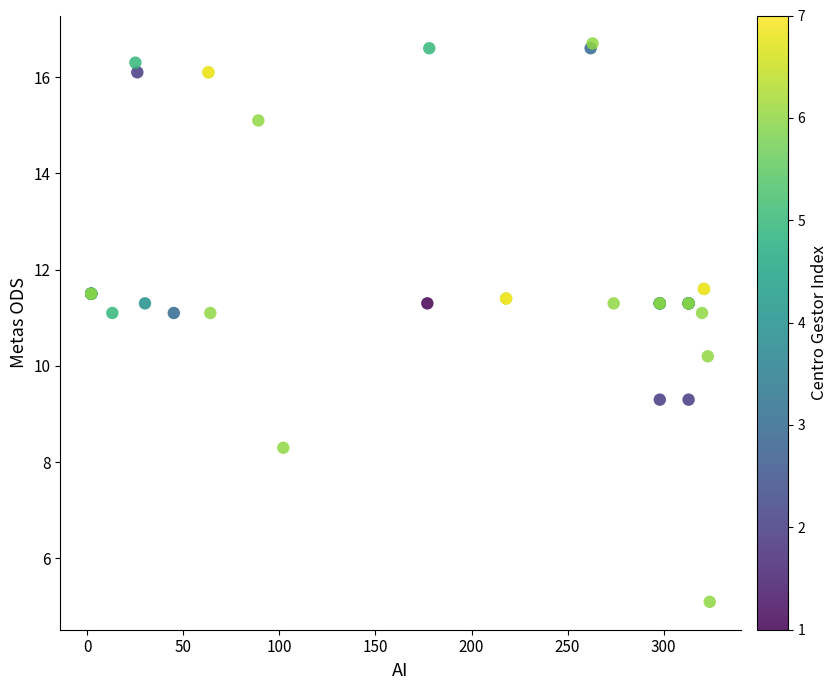

What Y value in the scatter plot is closest to 10?

10.2